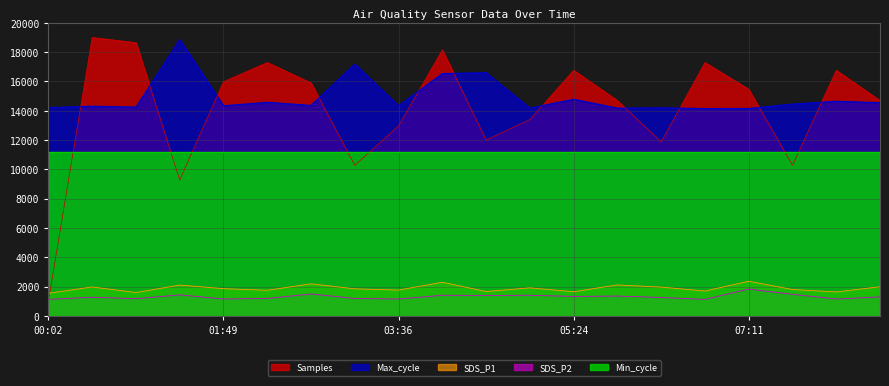

What are all the series names shown in the legend?

Samples, Max_cycle, SDS_P1, SDS_P2, Min_cycle